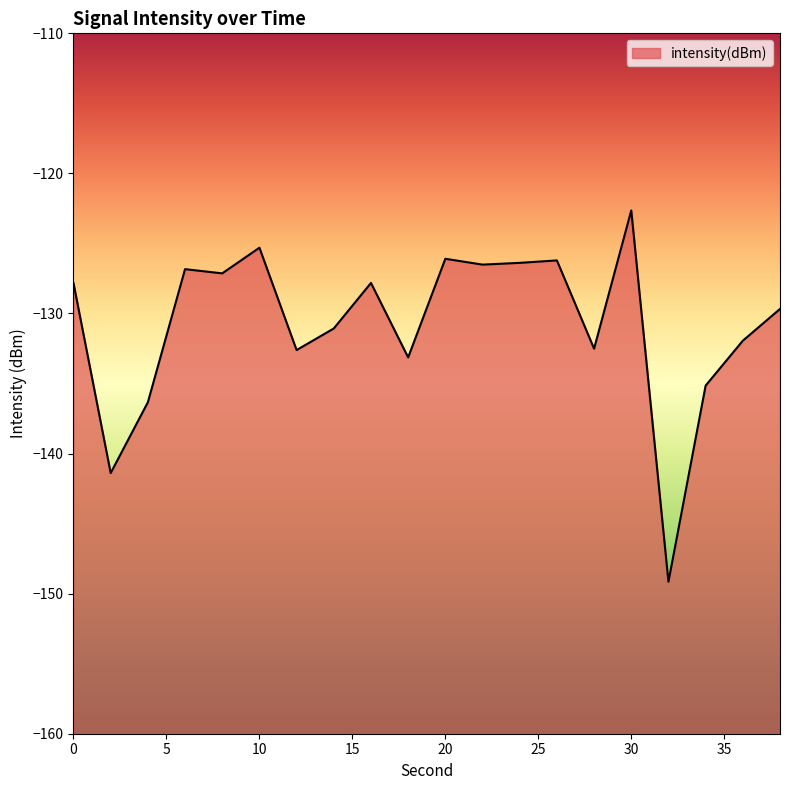

What is the approximate value at 20?

-126.1